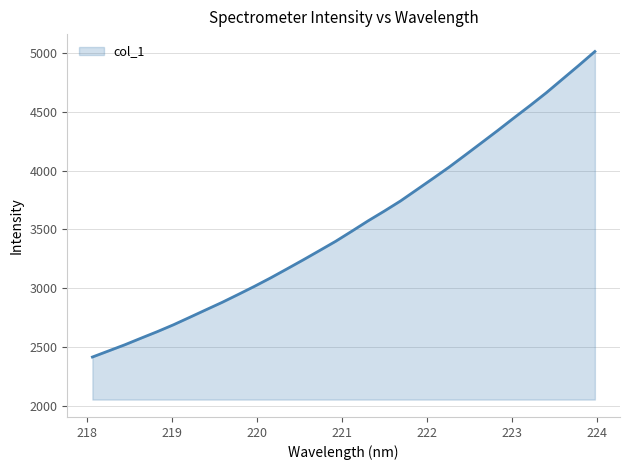

What is the smallest value displayed?

2413.5